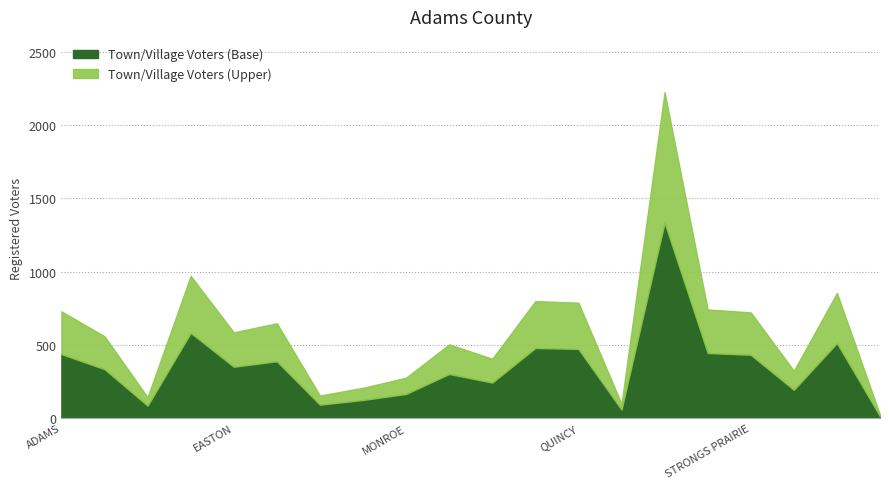

Reading left to right, what are all the values shown in this chart?

729	559	144	971	586	648	155	208	277	504	406	799	788	99	2224	742	722	324	855	24